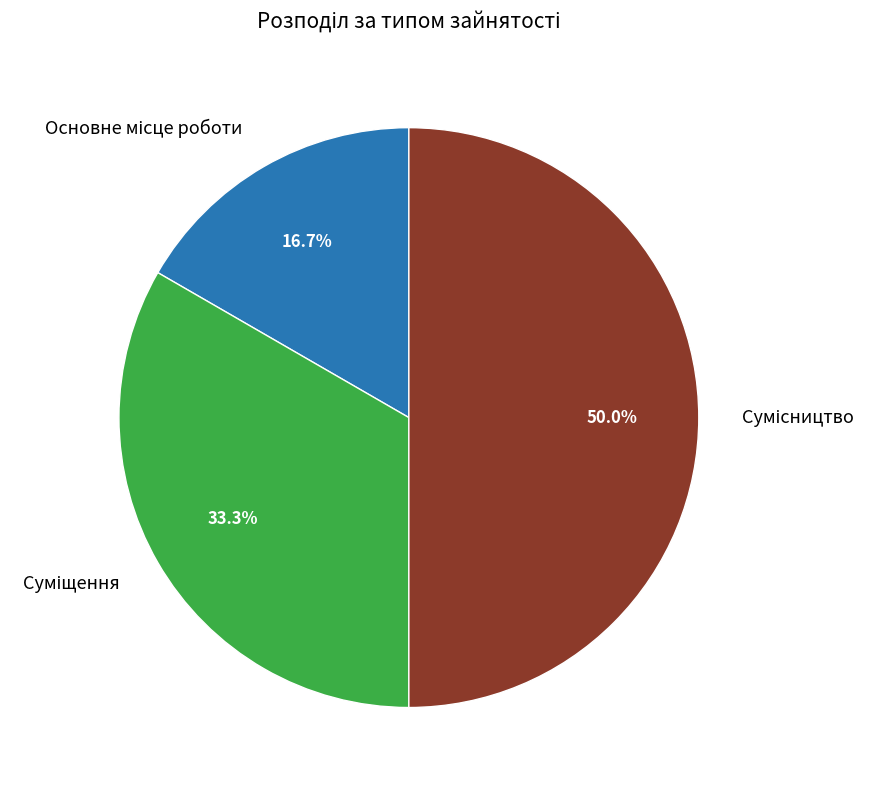

How many segments does this pie chart have?

3